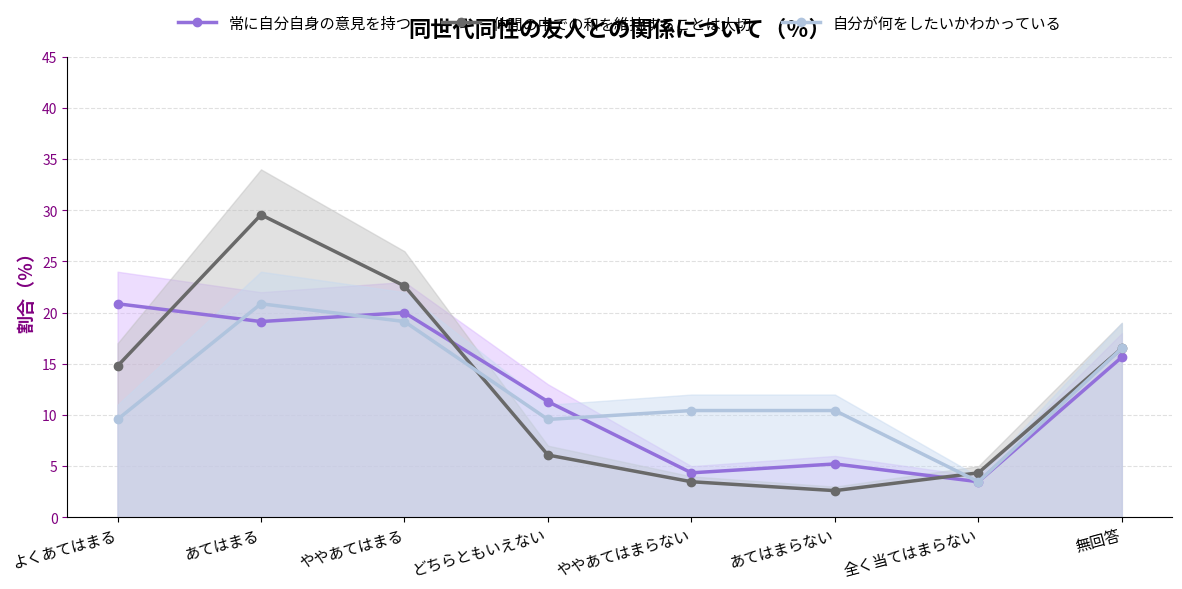

How many data points in 自分が何をしたいかわかっている are above 10?

5